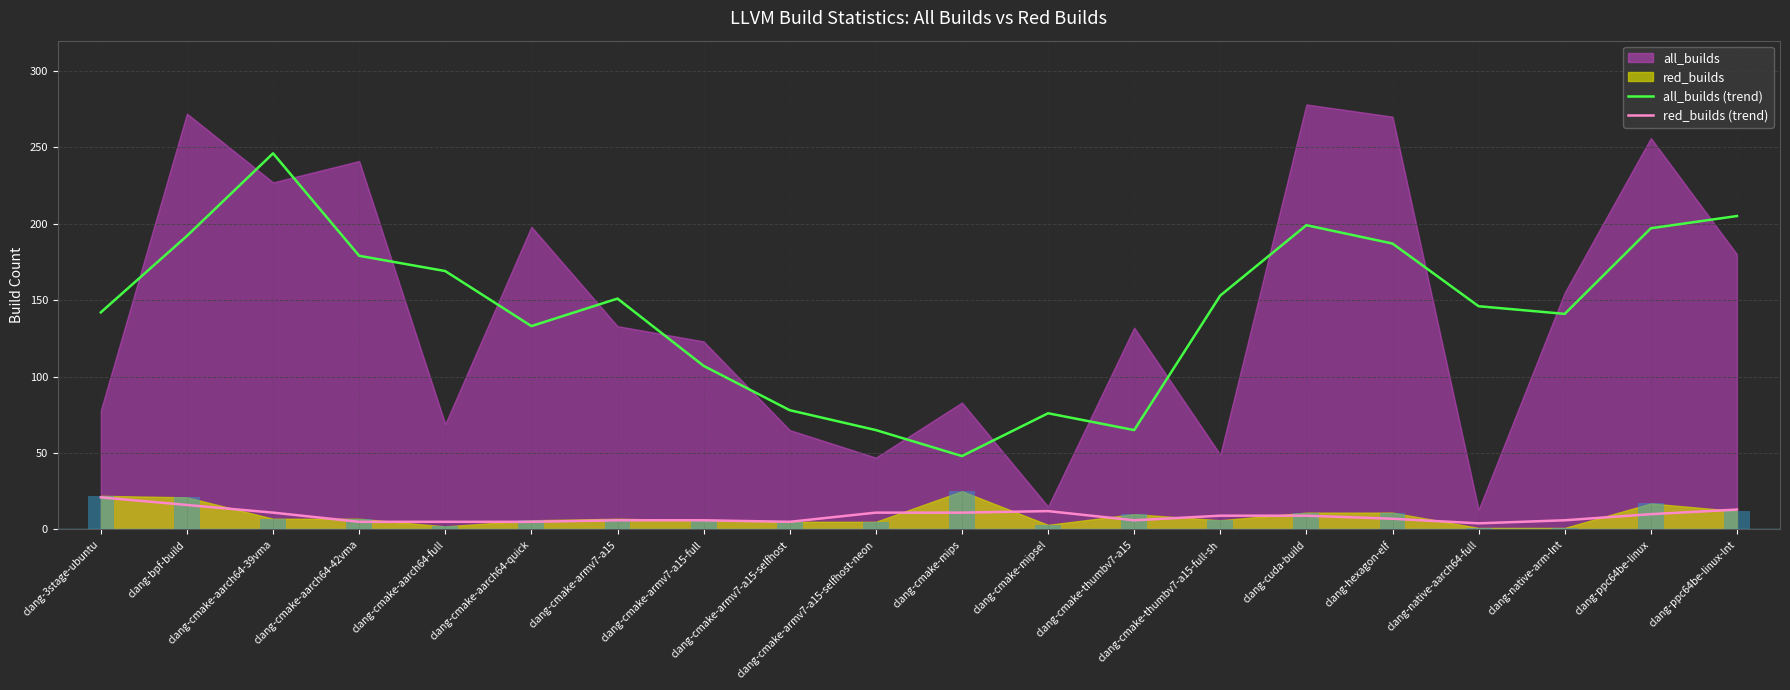

At which label does all_builds (trend) first exceed 151?

clang-bpf-build